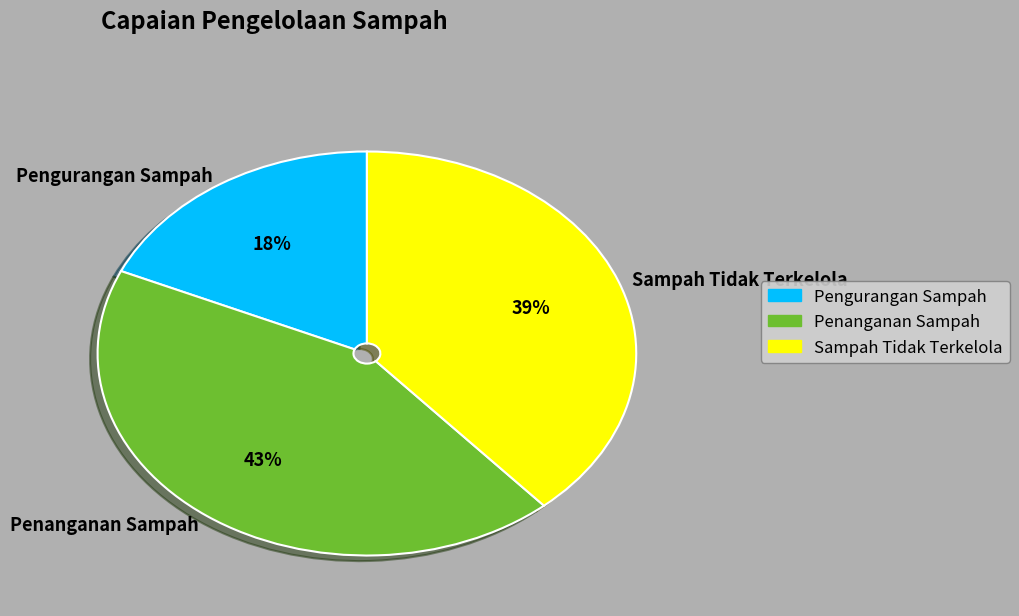

How many segments does this pie chart have?

3